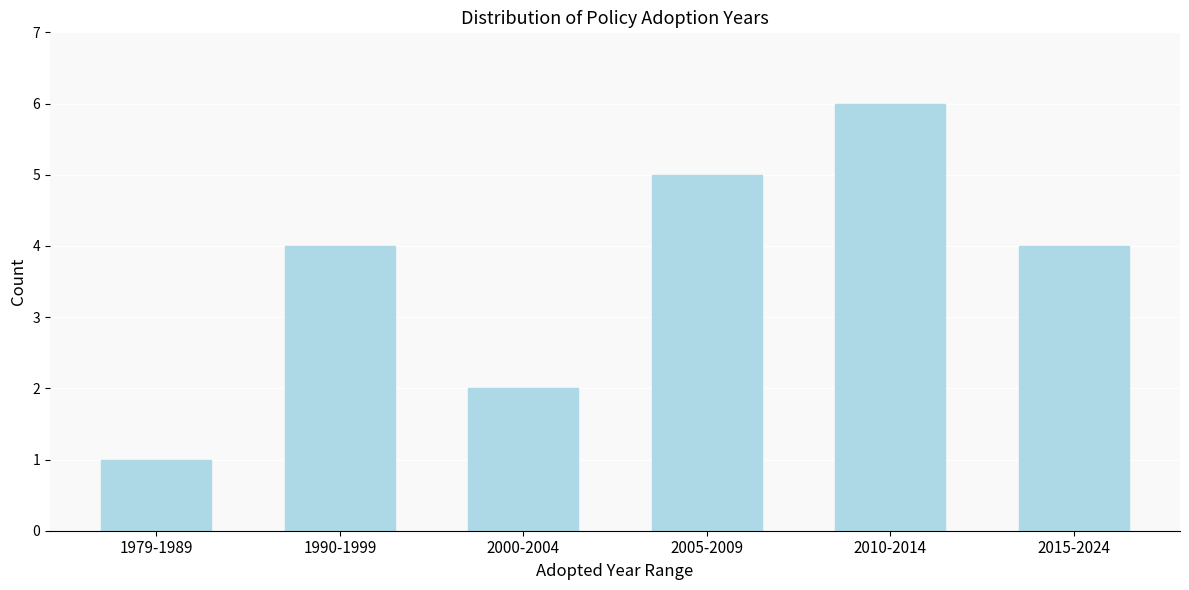

Reading right to left, transcribe all the data shown in this chart.

4	6	5	2	4	1